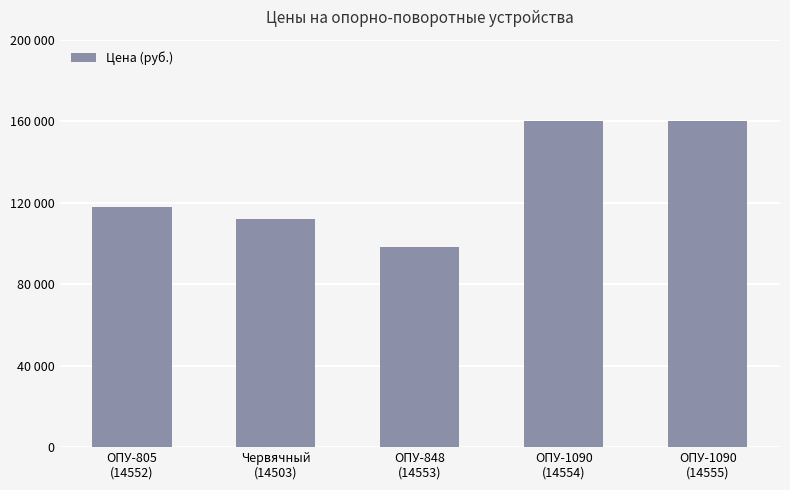

Which has a higher value, Червячный
(14503) or ОПУ-805
(14552)?

ОПУ-805
(14552)